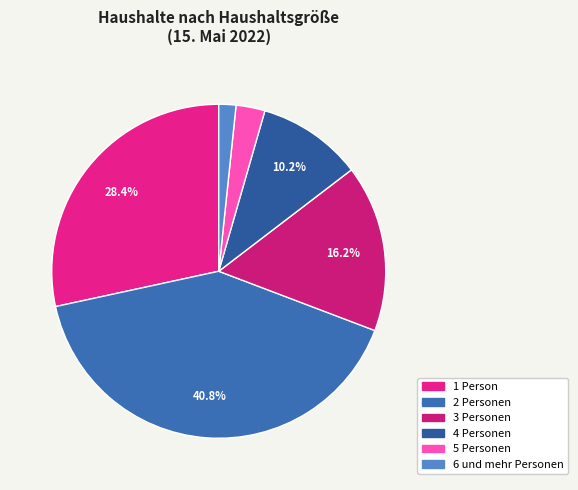

How many segments does this pie chart have?

6